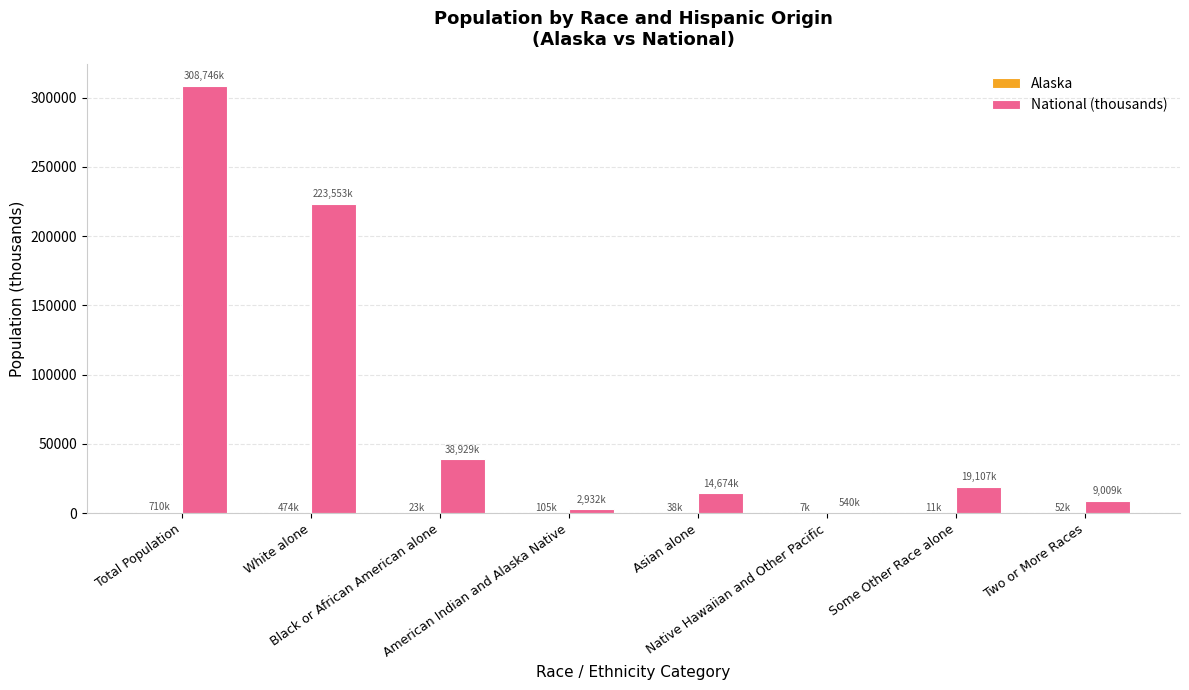

Which series has the largest total across all categories?

National (thousands)